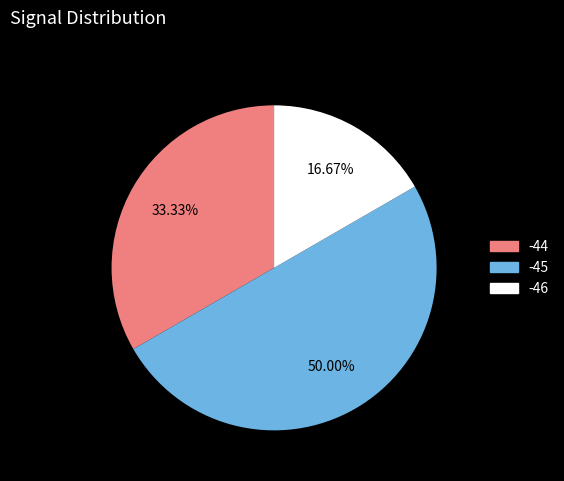

Count the number of slices in the pie.

3